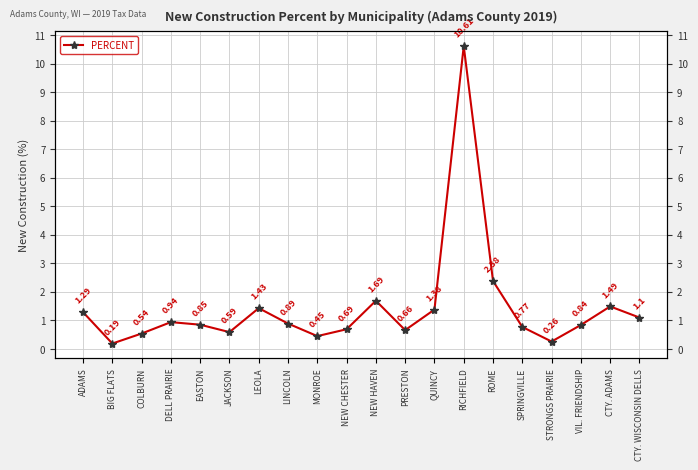

What is the difference between the second highest and minimum values?

2.2